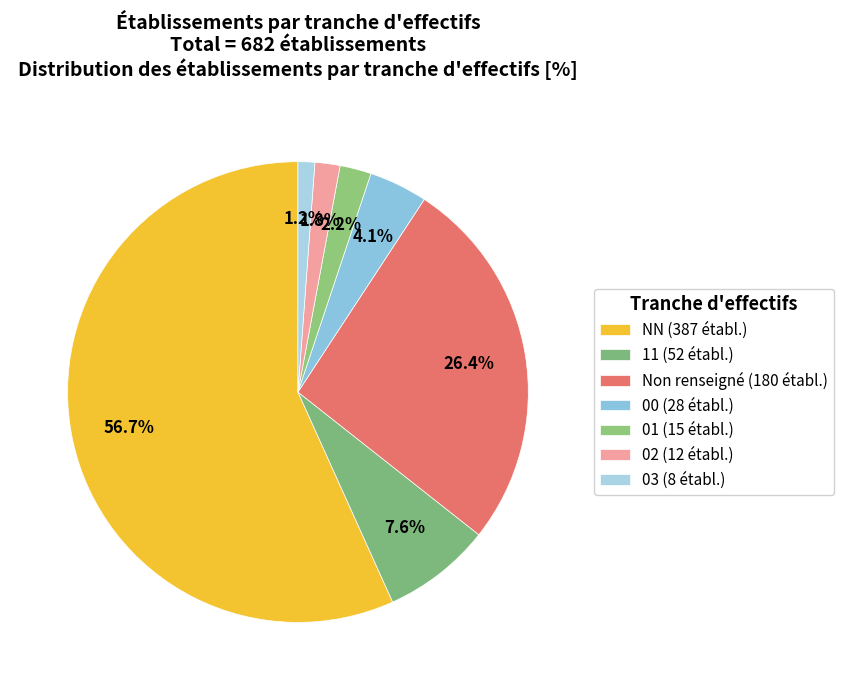

How many segments does this pie chart have?

7